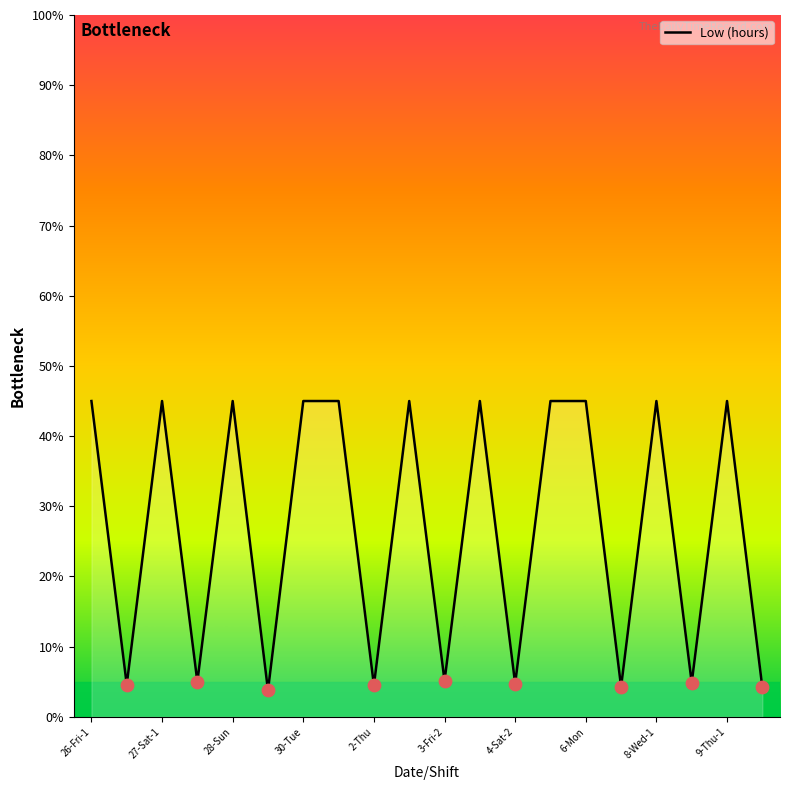

What is the minimum value shown in the chart?

3.8